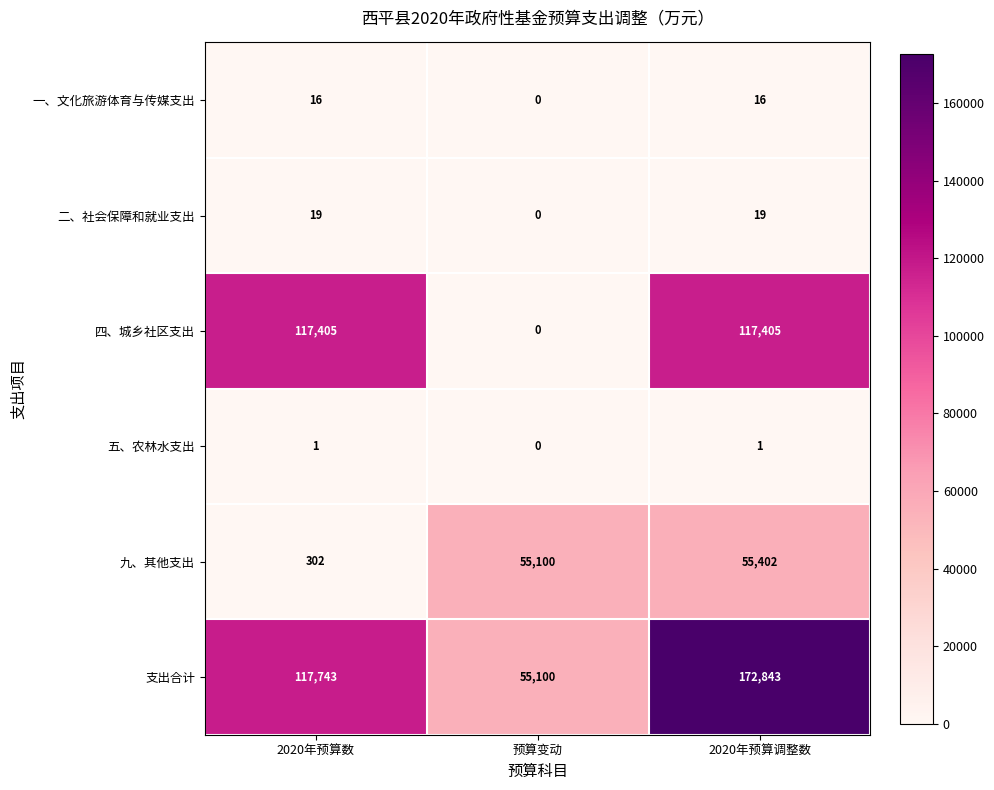

What is the approximate value of 支出合计 at 2020年预算调整数, to the nearest 10?

172840